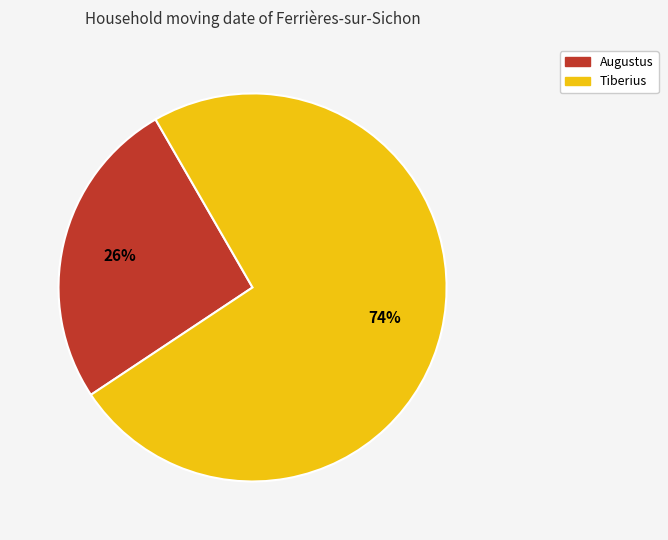

To the nearest percent, what is the average slice percentage?

50%